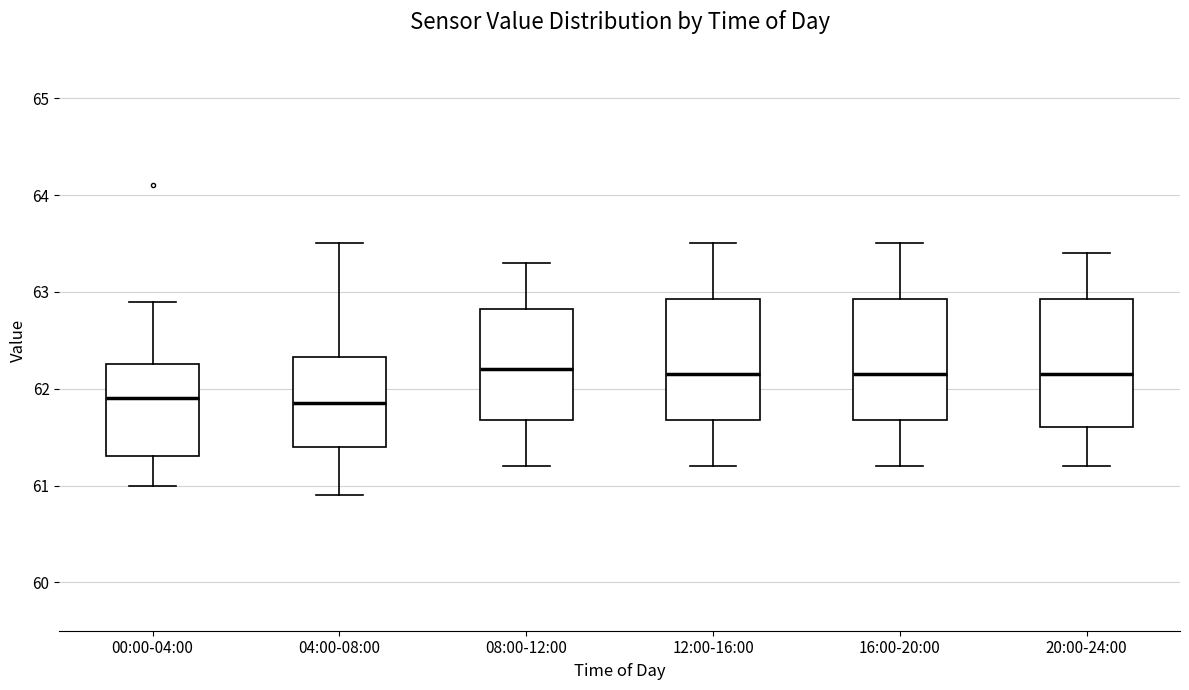

Where does the lower whisker of the box for 00:00-04:00 end on the y-axis? The values are not printed on the chart, so give them approximately, as read against the axis.

61.0